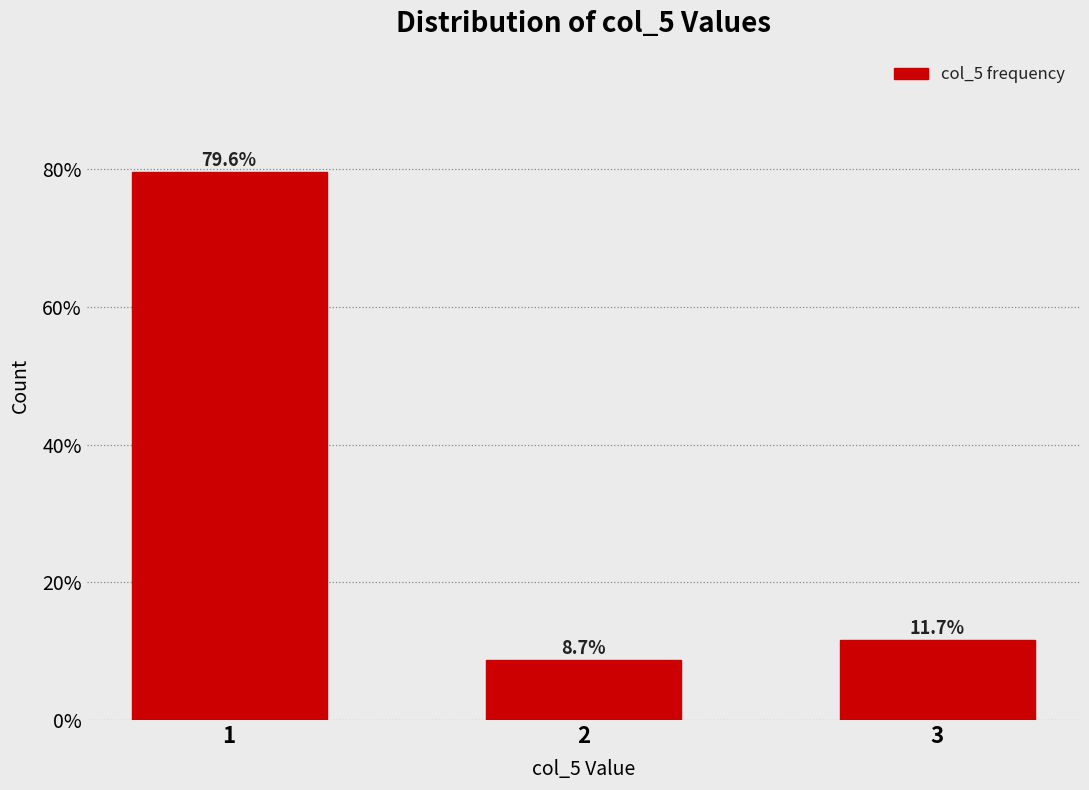

Reading left to right, list all the values displayed in this chart.

1=79.6	2=8.7	3=11.7